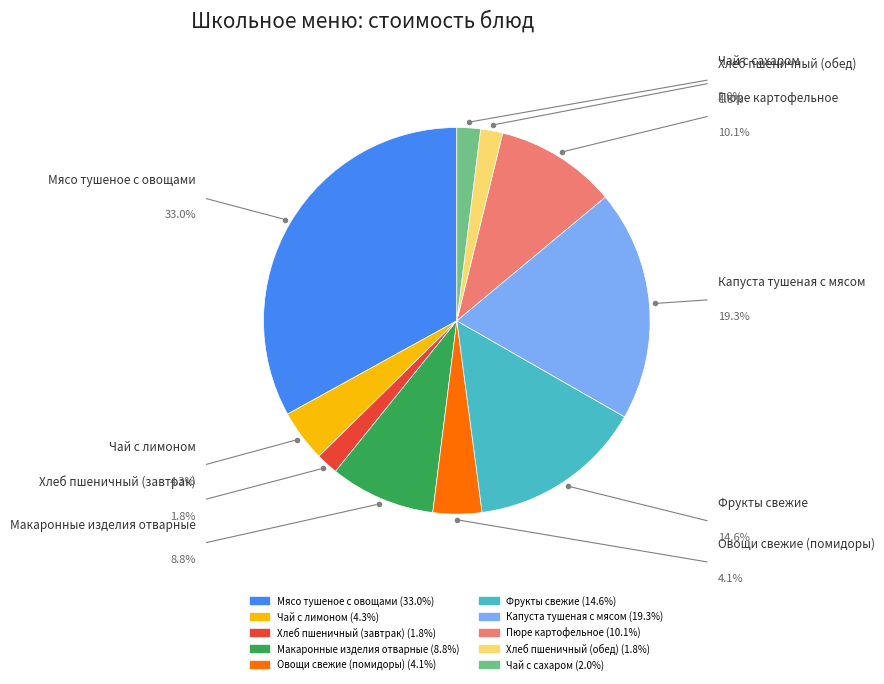

Does any single category account for the majority?

No